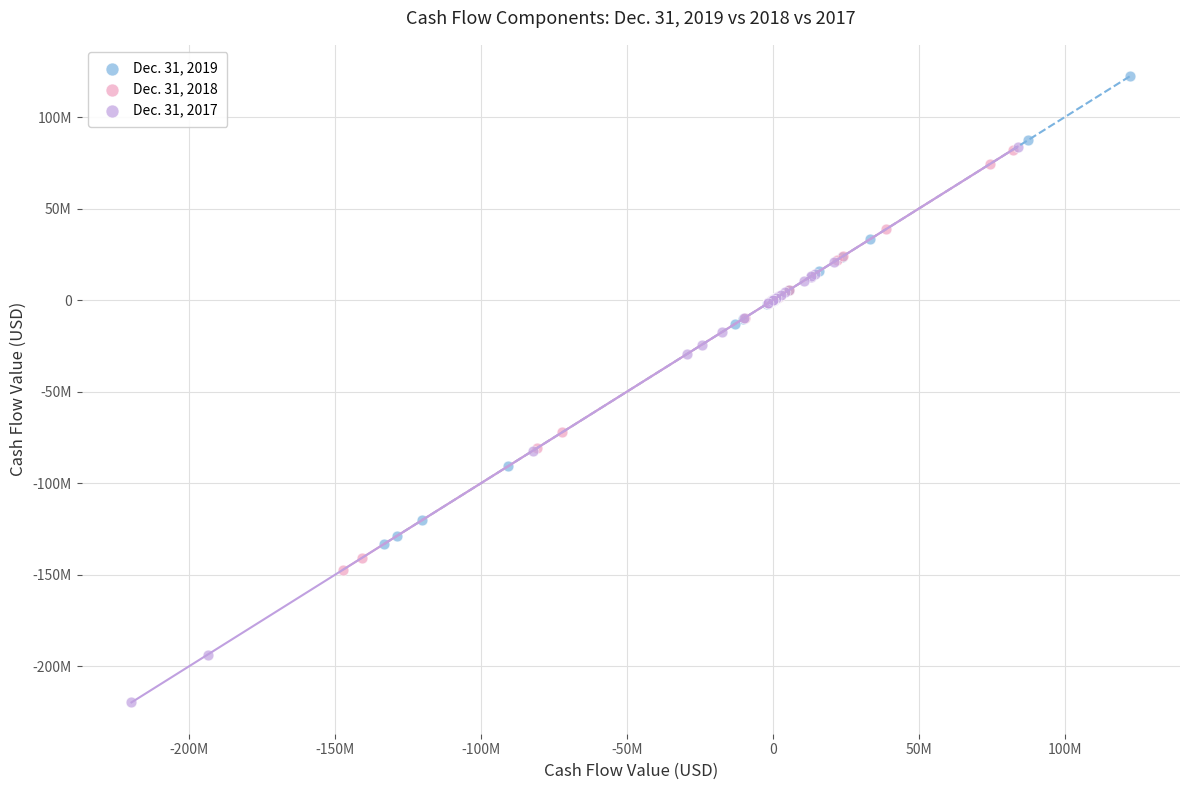

What are all the series names shown in the legend?

Dec. 31, 2019, Dec. 31, 2018, Dec. 31, 2017